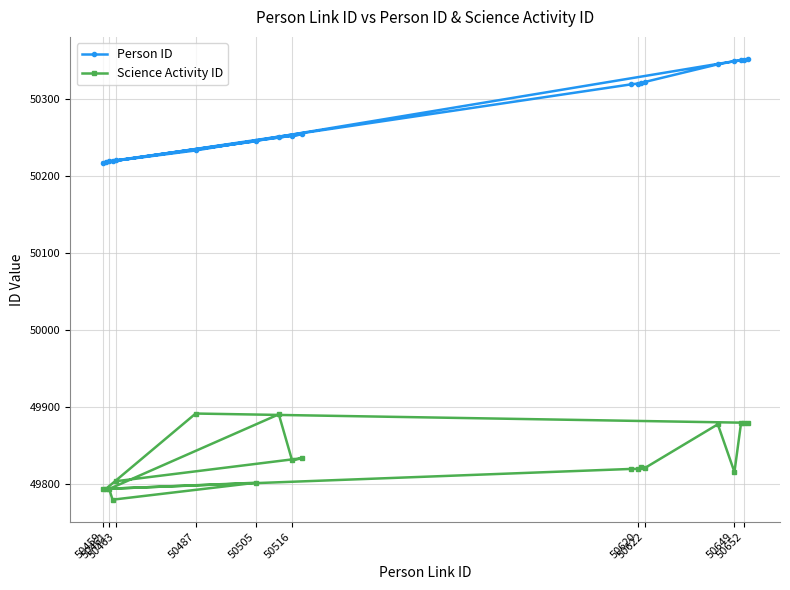

What is the difference between the highest and lowest values at 50516?

422